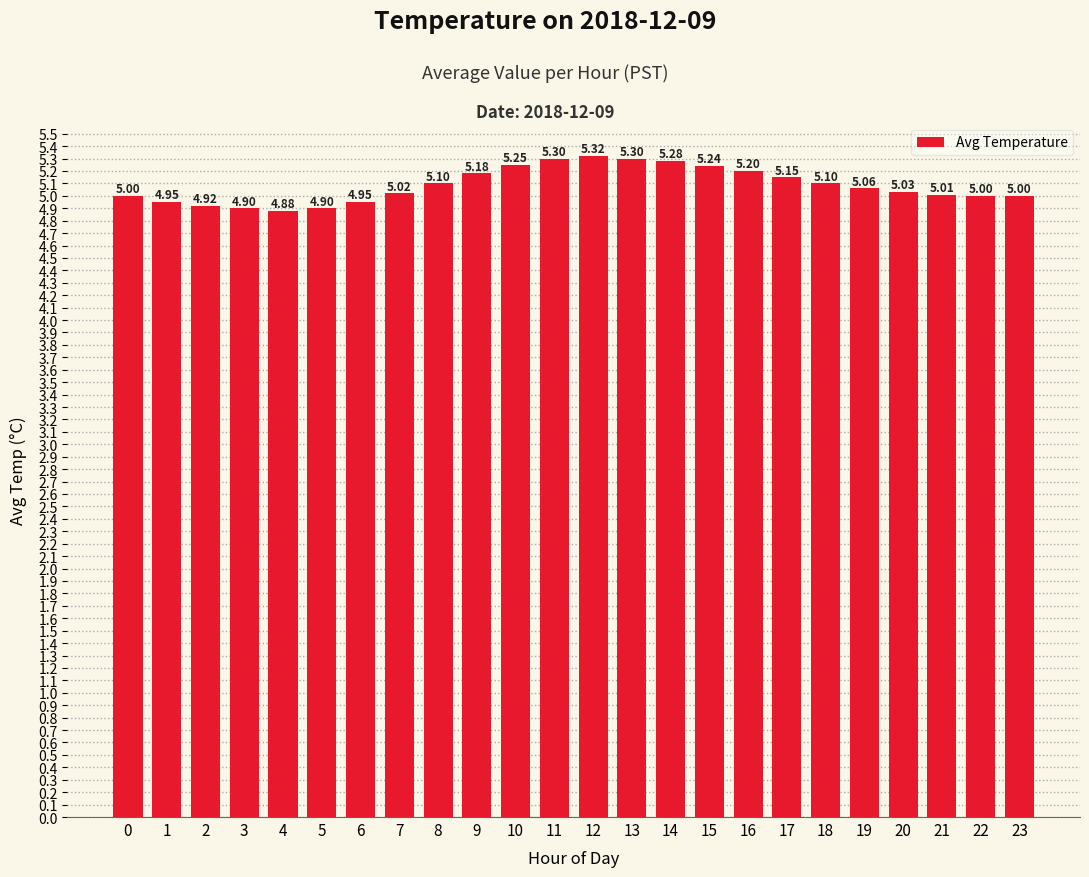

True or false: the data shows 4.9 at 4.

True